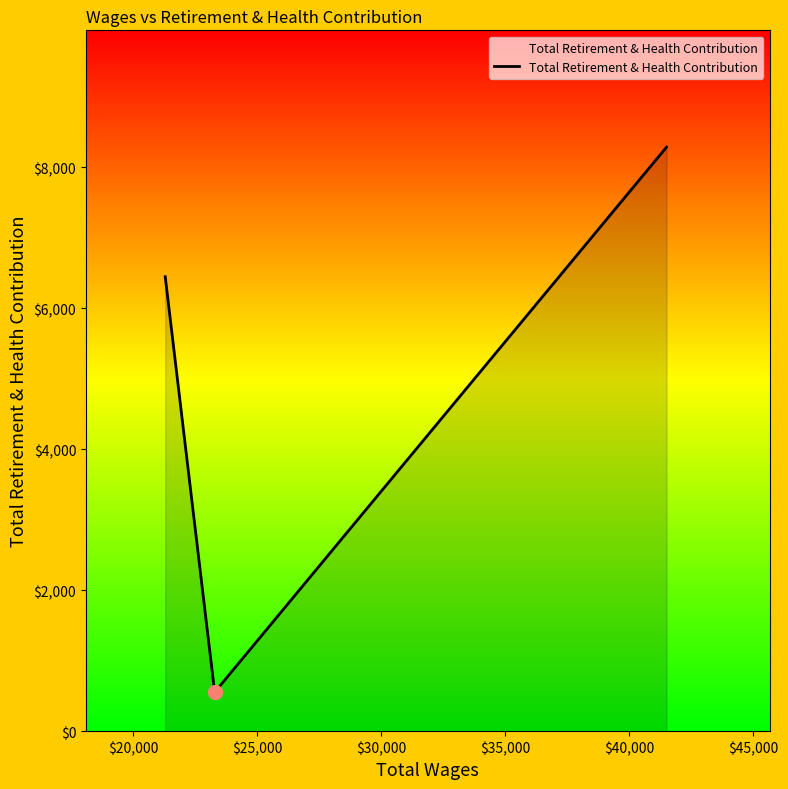

What is the average value?

5097